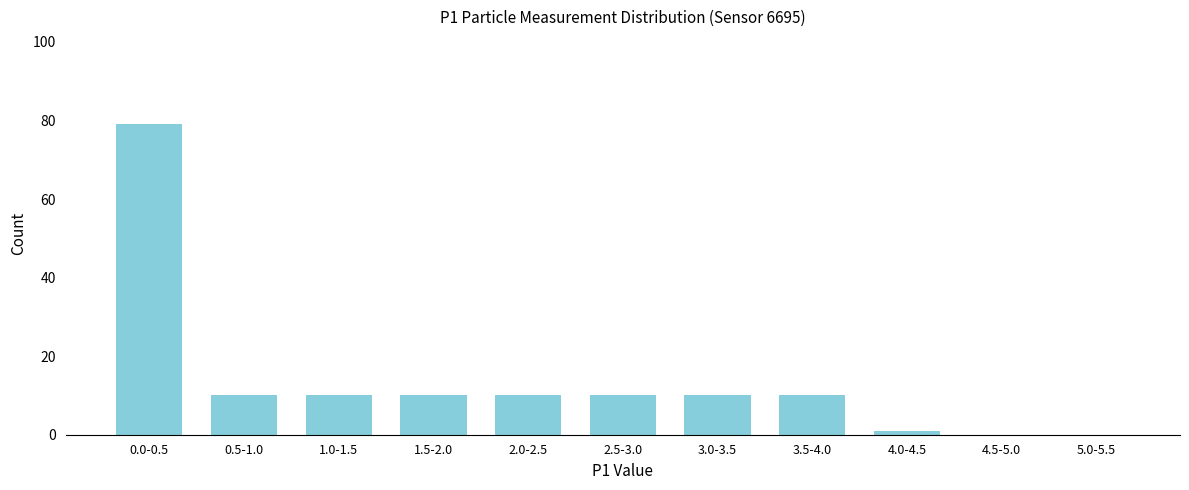

Reading left to right, what are all the values shown in this chart?

0.0-0.5=79	0.5-1.0=10	1.0-1.5=10	1.5-2.0=10	2.0-2.5=10	2.5-3.0=10	3.0-3.5=10	3.5-4.0=10	4.0-4.5=1	4.5-5.0=0	5.0-5.5=0